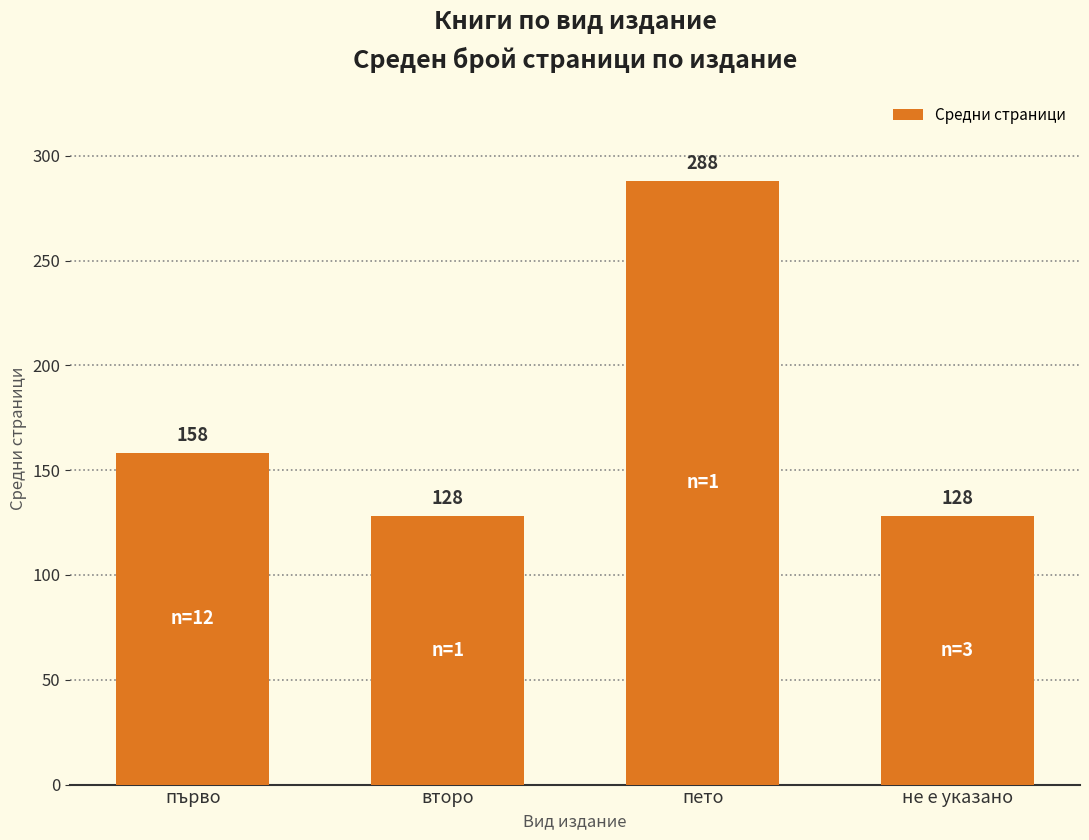

Does the chart contain stacked bars?

No